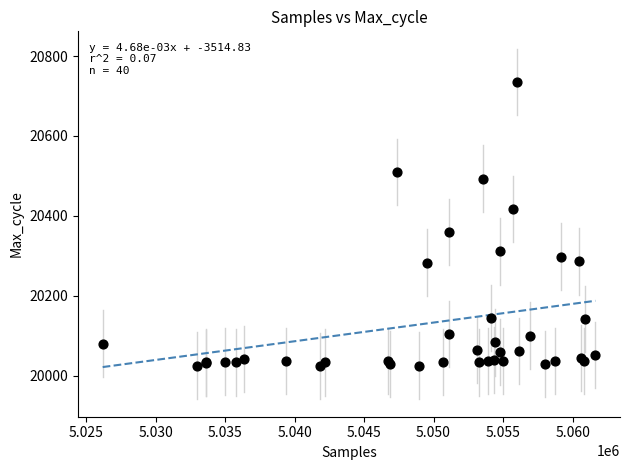

What Y value in the scatter plot is closest to 20379?

20360